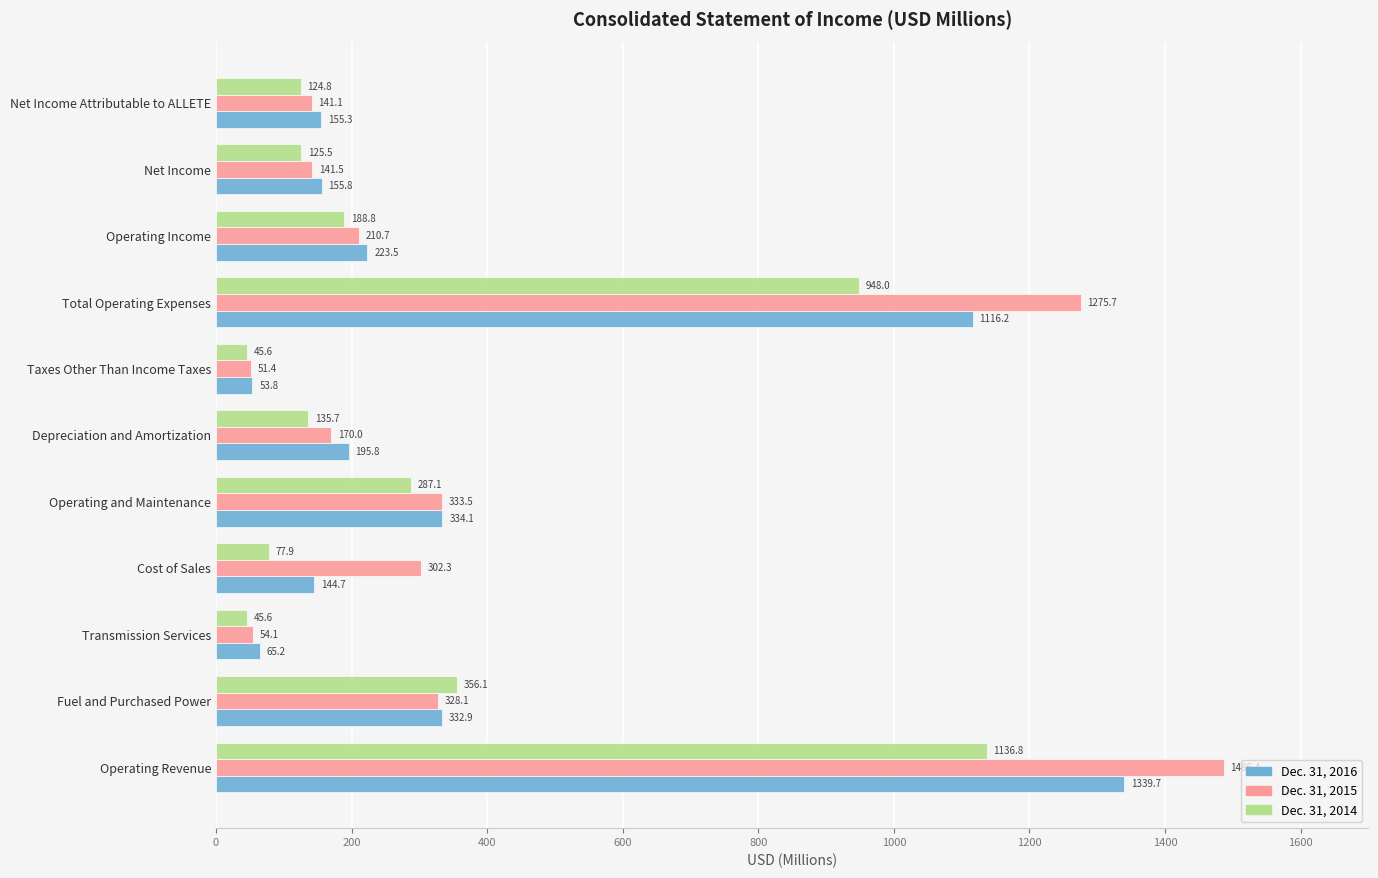

What is the average value of the Dec. 31, 2015 series?

408.6